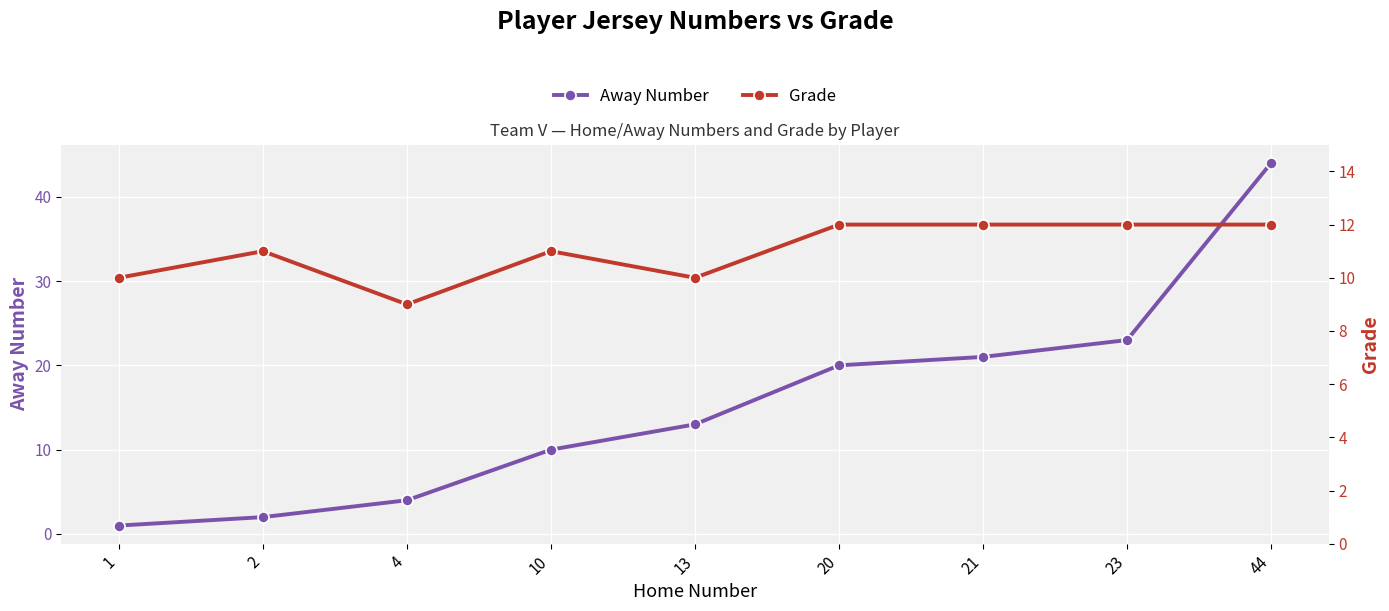

True or false: Away Number has more than 0 interior local peaks.

False